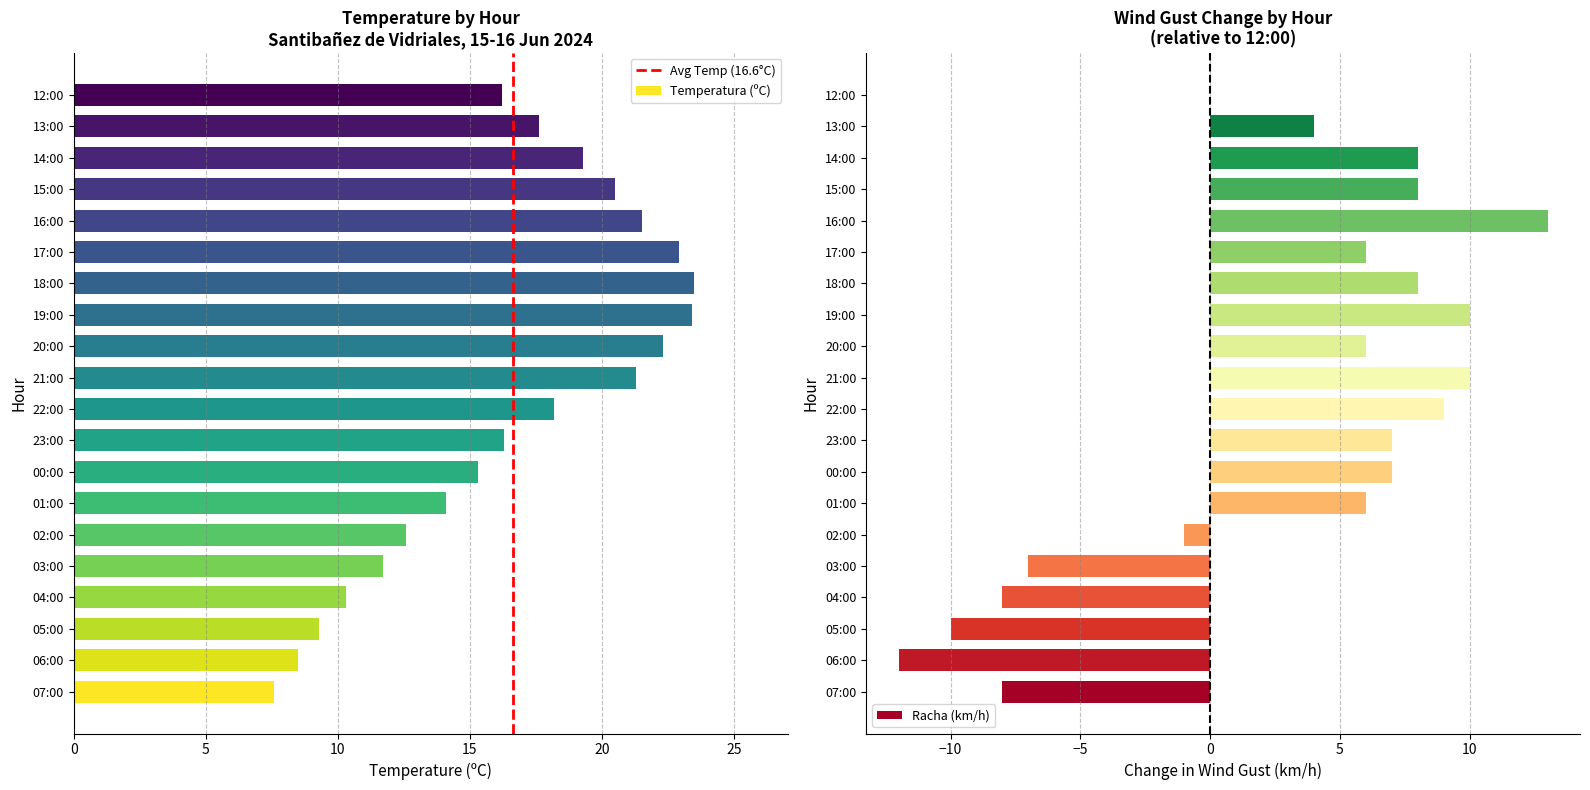

Are the bars horizontal?

Yes